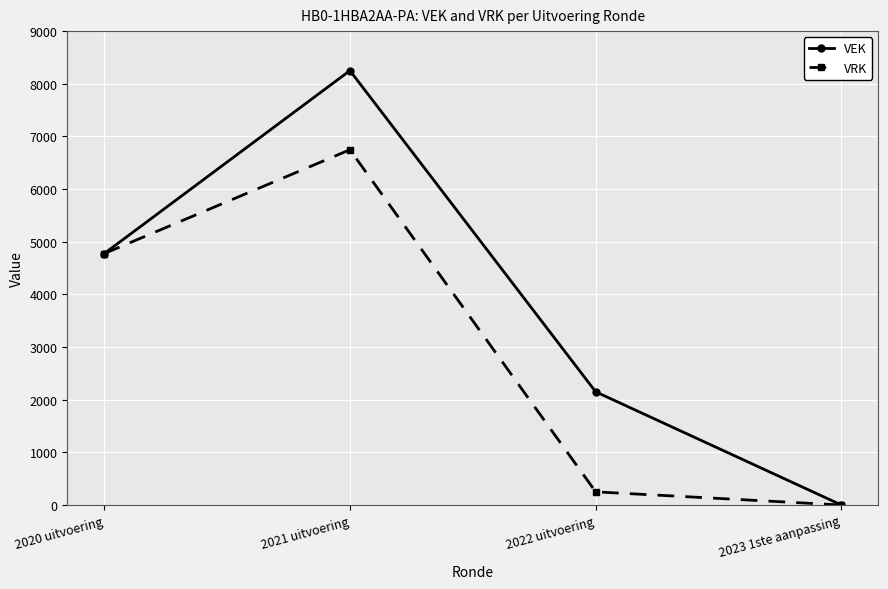

How many data points in VEK are less than 4774?

2